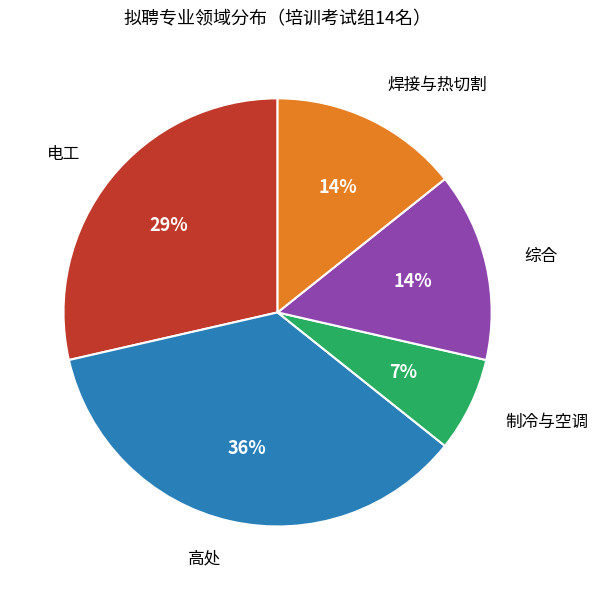

Do 综合 and 制冷与空调 together represent more than half of the pie?

No